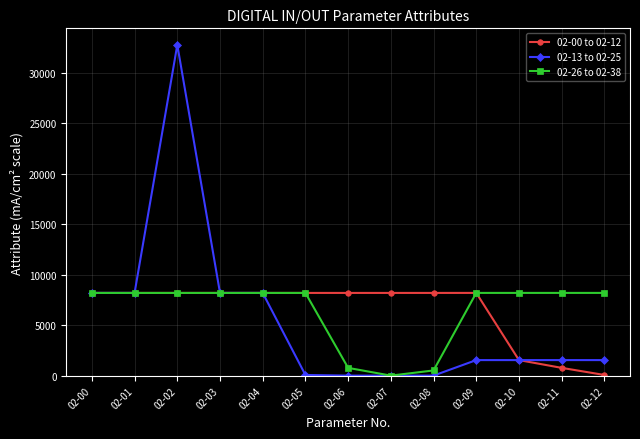

Which series has the largest range (max minus min)?

02-13 to 02-25